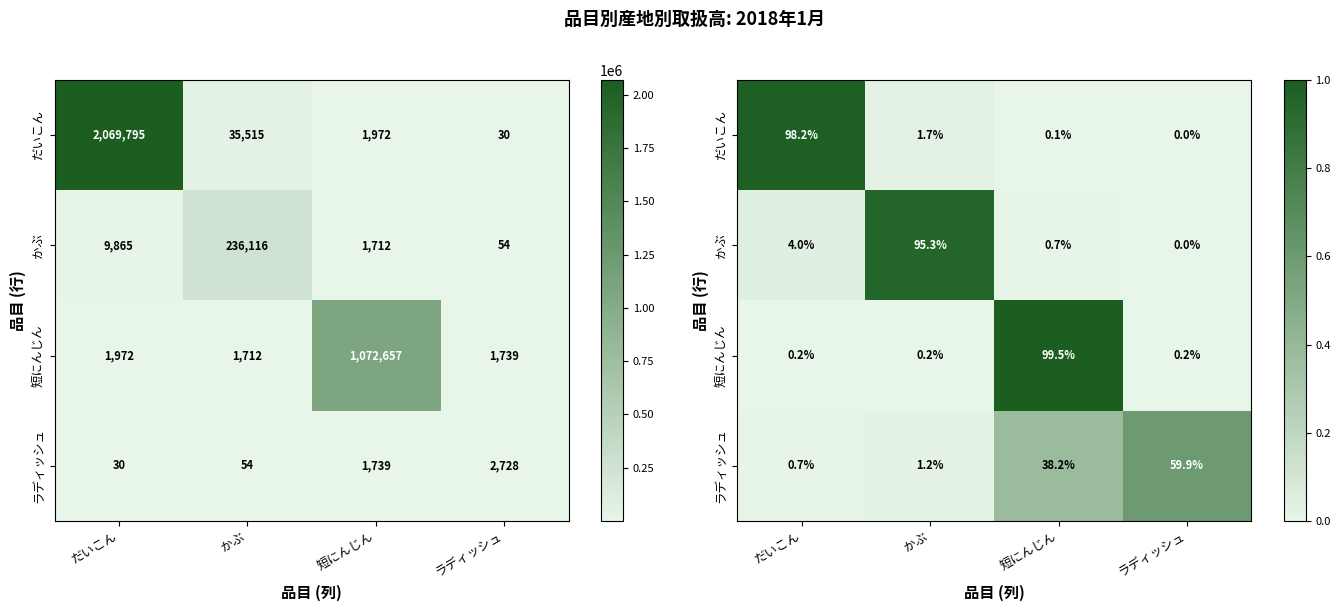

Which series changed the most between だいこん and ラディッシュ?

だいこん